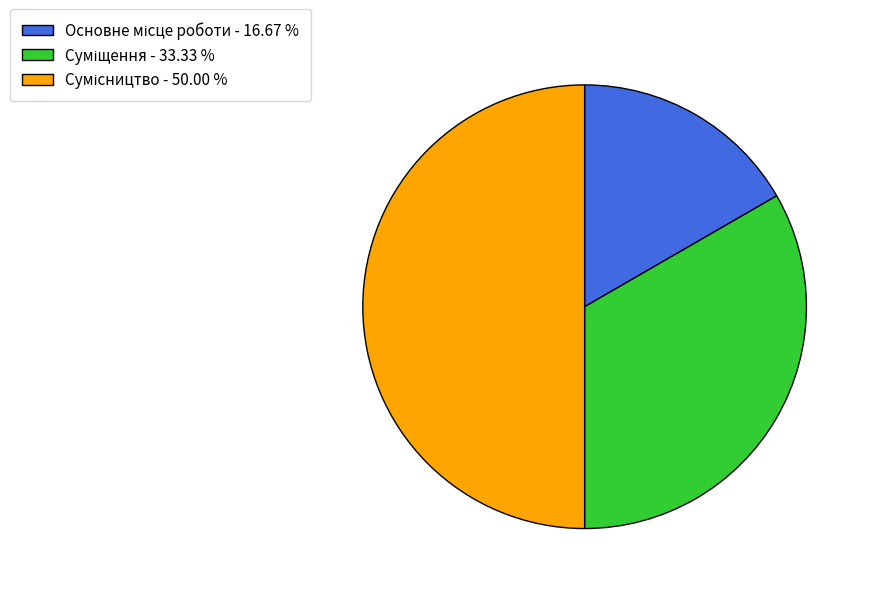

What is the largest slice in the pie chart?

Сумісництво